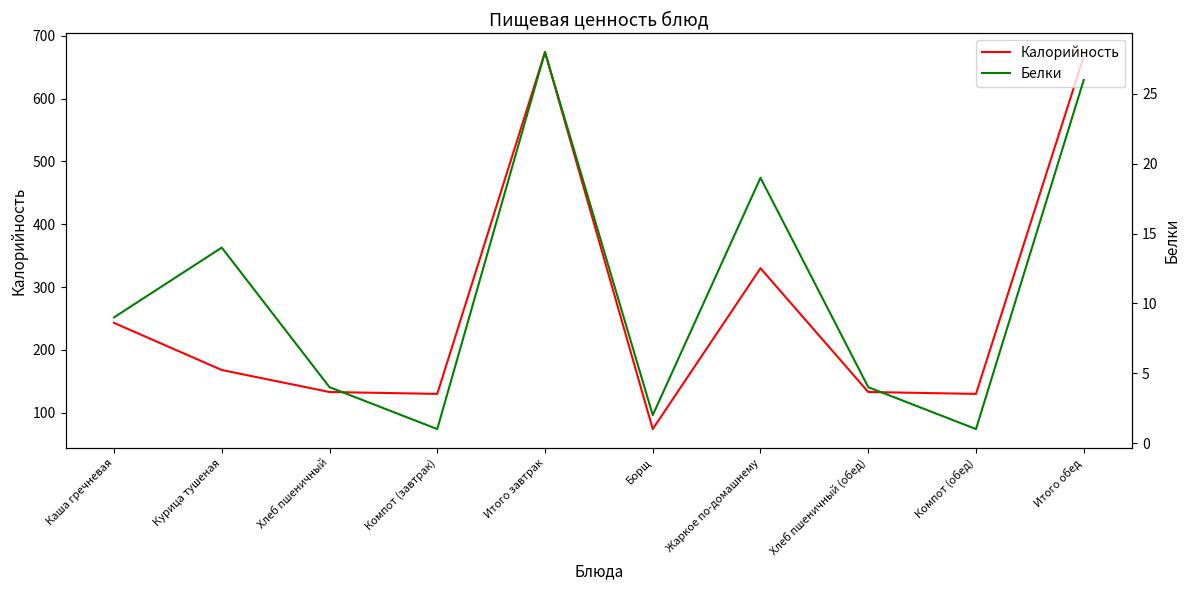

How many categories are shown in the chart?

10